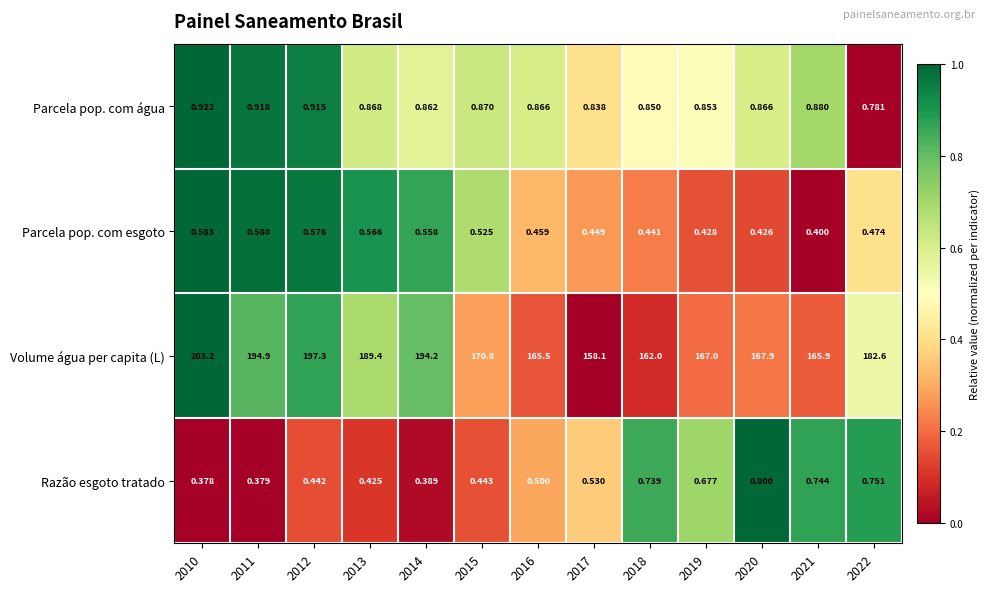

Between 2012 and 2018, which series saw the biggest shift?

Volume água per capita (L)